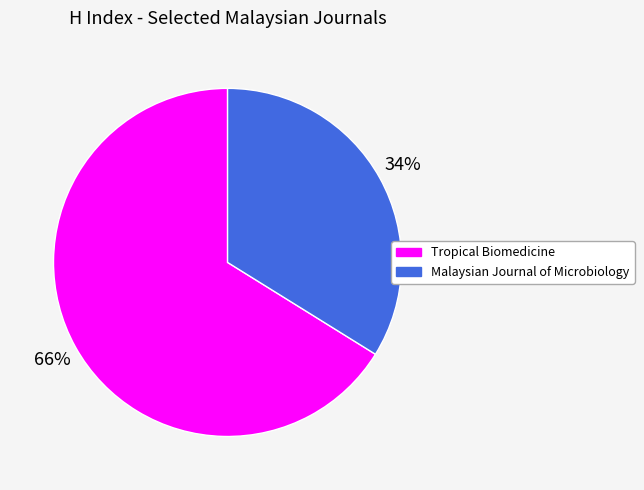

How many segments does this pie chart have?

2